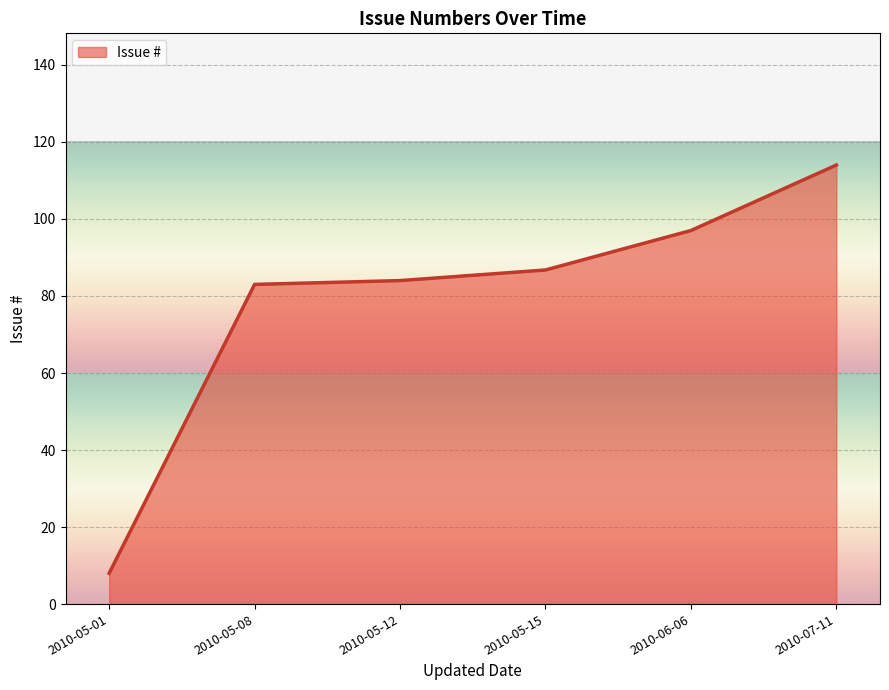

True or false: the data has more than 2 interior local peaks.

False